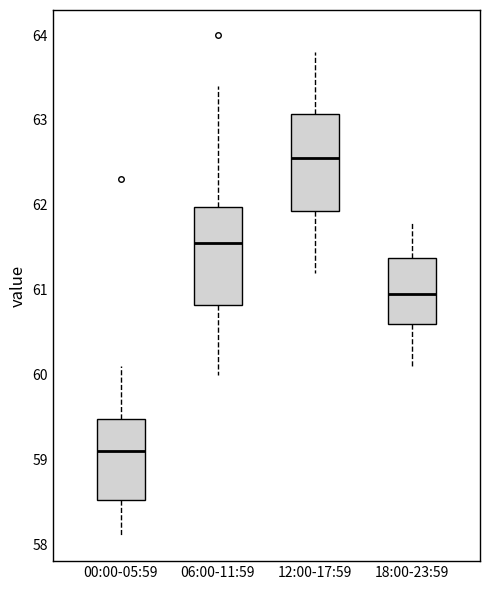

Which box has the highest median line?

12:00-17:59